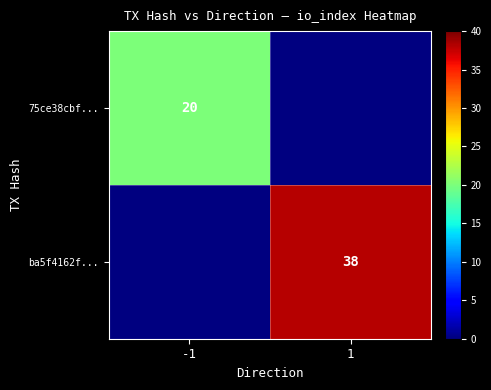

At how many categories does at least one series exceed 34?

1